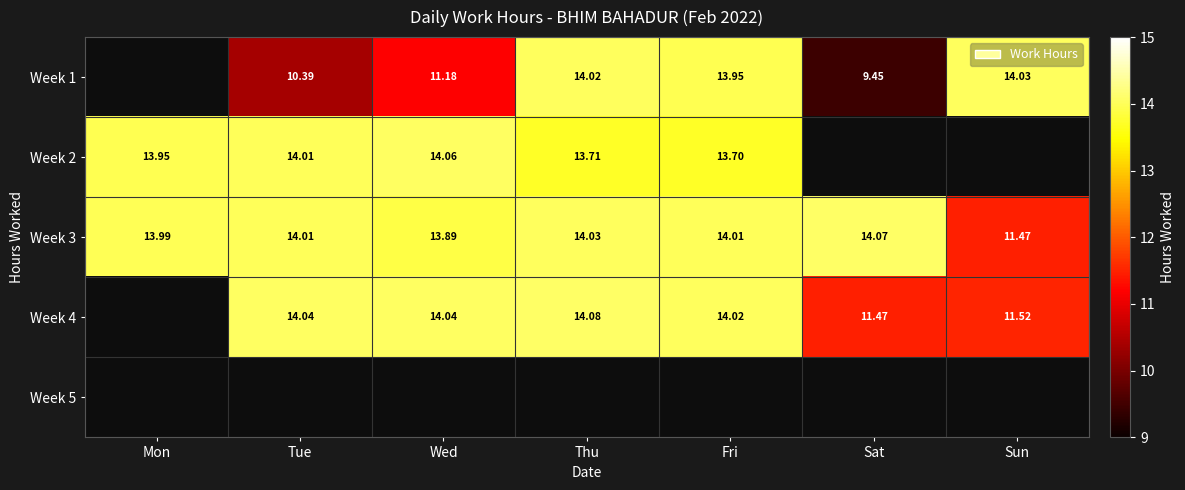

How many values in the Week 3 series exceed 14?

4